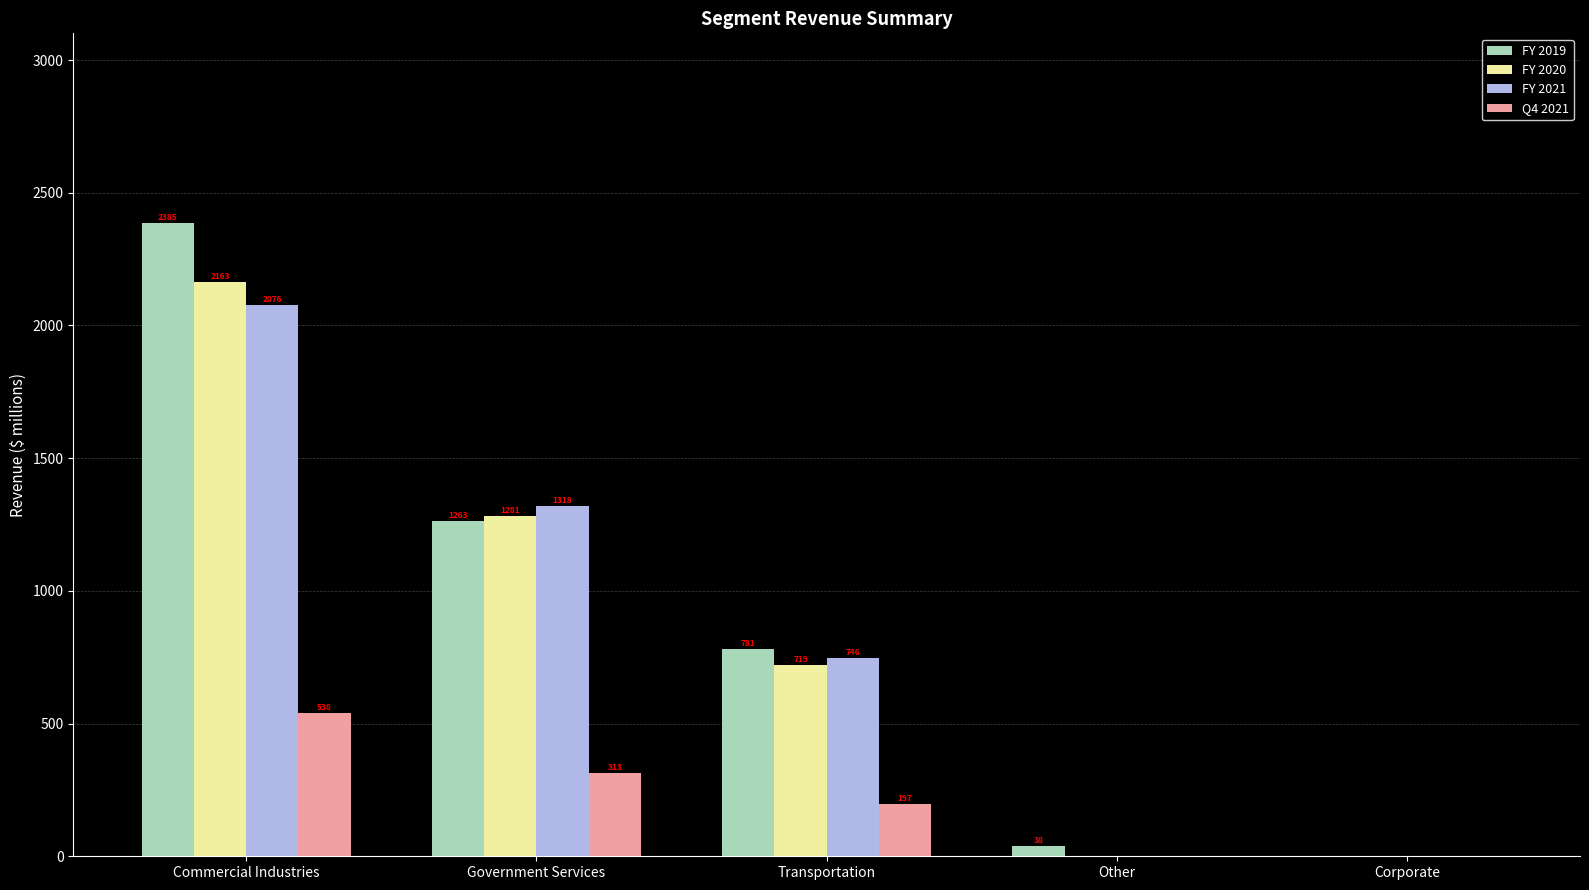

What is the average value of the Q4 2021 series?

210